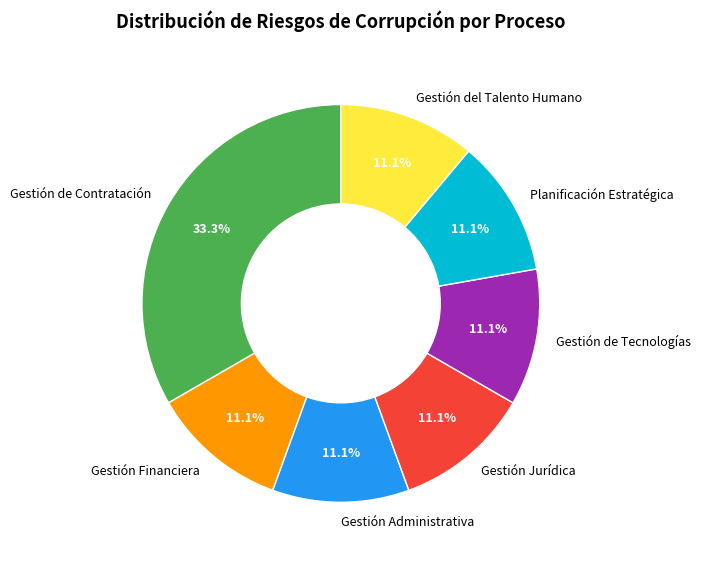

The Gestión del Talento Humano slice represents 17% of the pie. True or false?

False